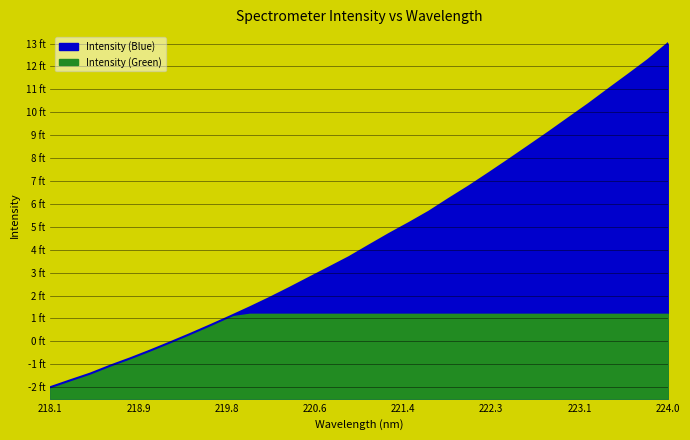

Between 223.2172 and 221.8812, which is larger?

223.2172